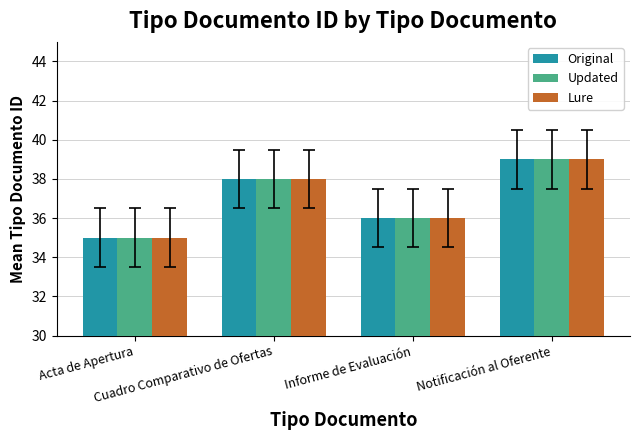

True or false: Updated has a value of 39 at Notificación al Oferente.

True